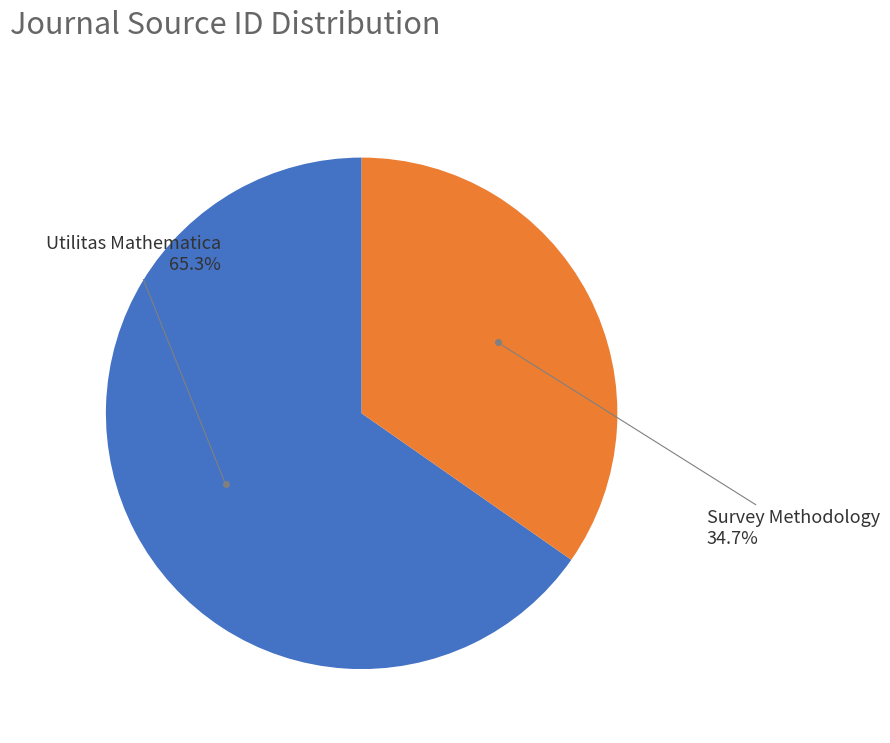

How many segments does this pie chart have?

2